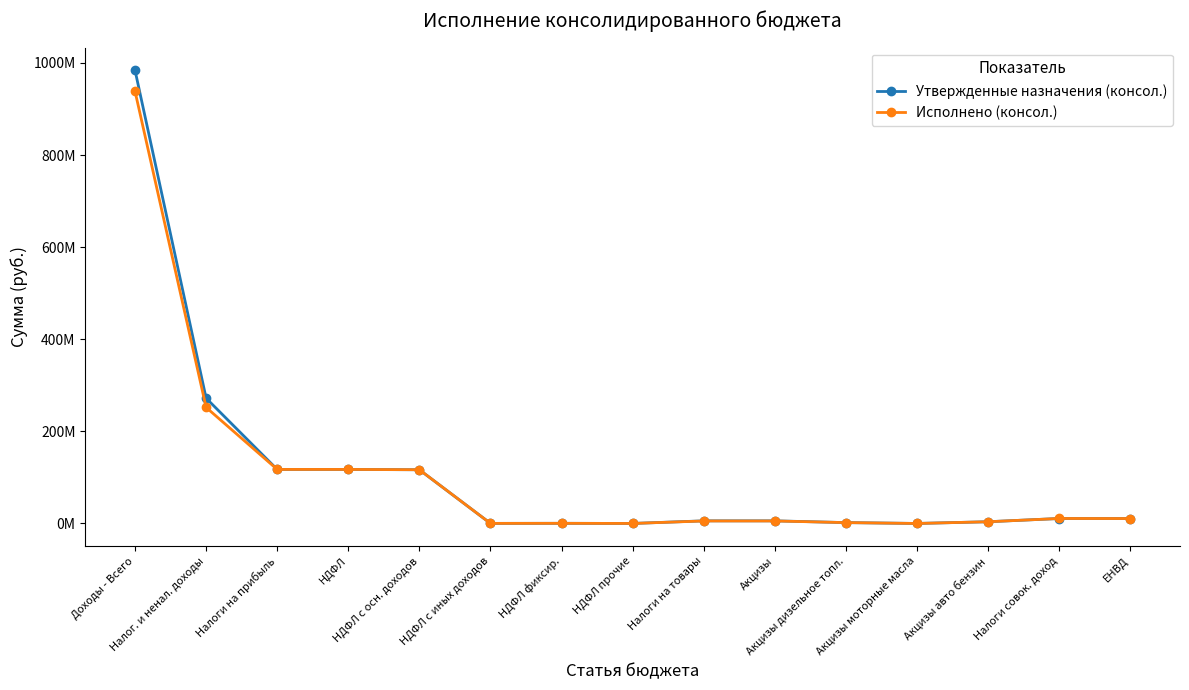

What are all the series names shown in the legend?

Утвержденные назначения (консол.), Исполнено (консол.)